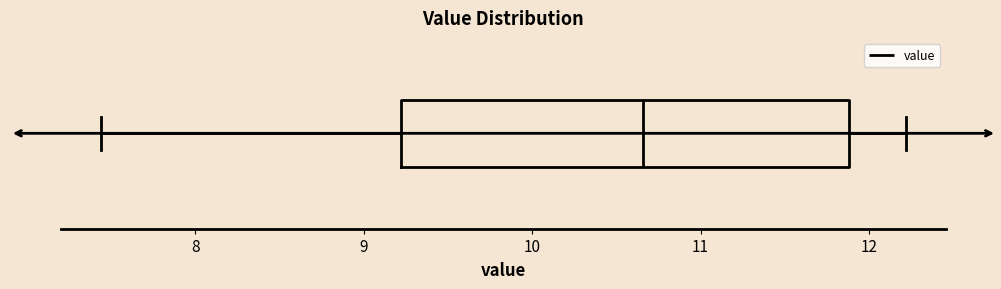

Transcribe this box plot: give where the median line is, the range the box spans, and where the two whiskers end, as read against the x-axis. The values are not printed on the chart, so give them approximately, as read against the axis.

median 10.7, box 9.2 to 11.9, whiskers 7.4 to 12.2